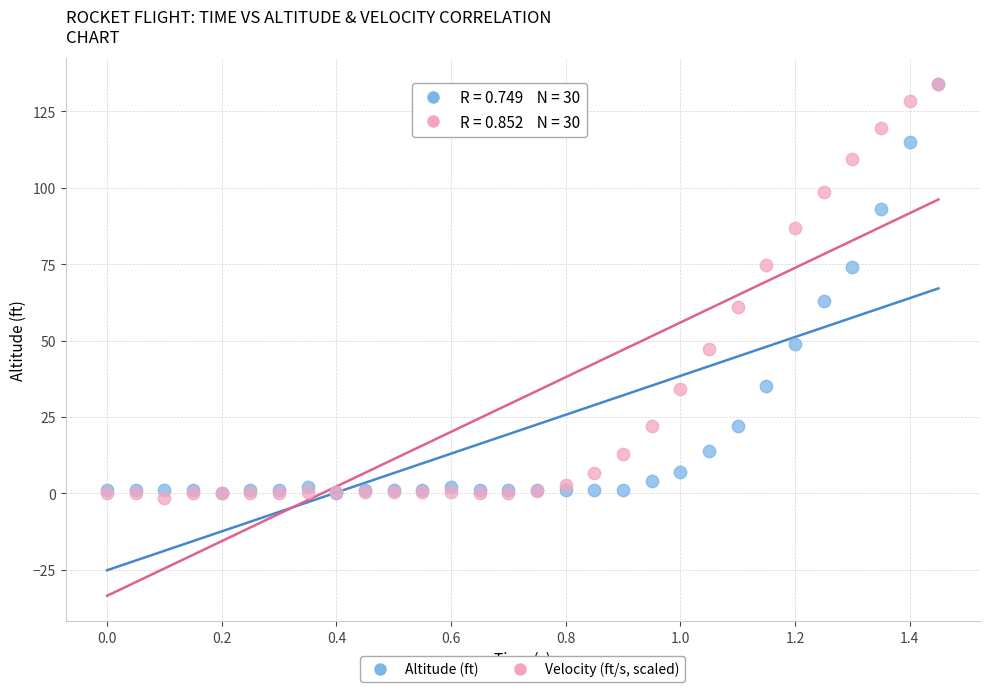

In the Altitude (ft) series, what Y value is closest to 67?

63.0